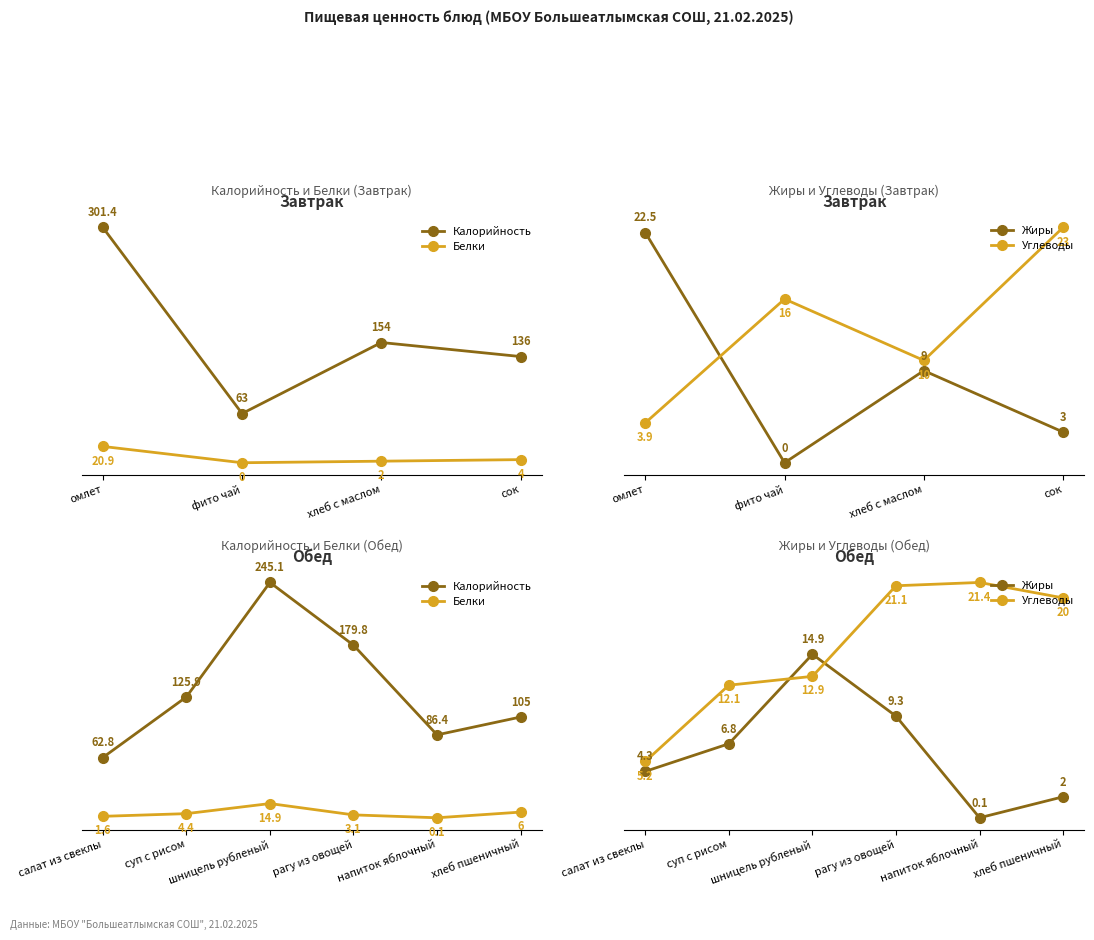

How many data points in Белки are above 4?

3